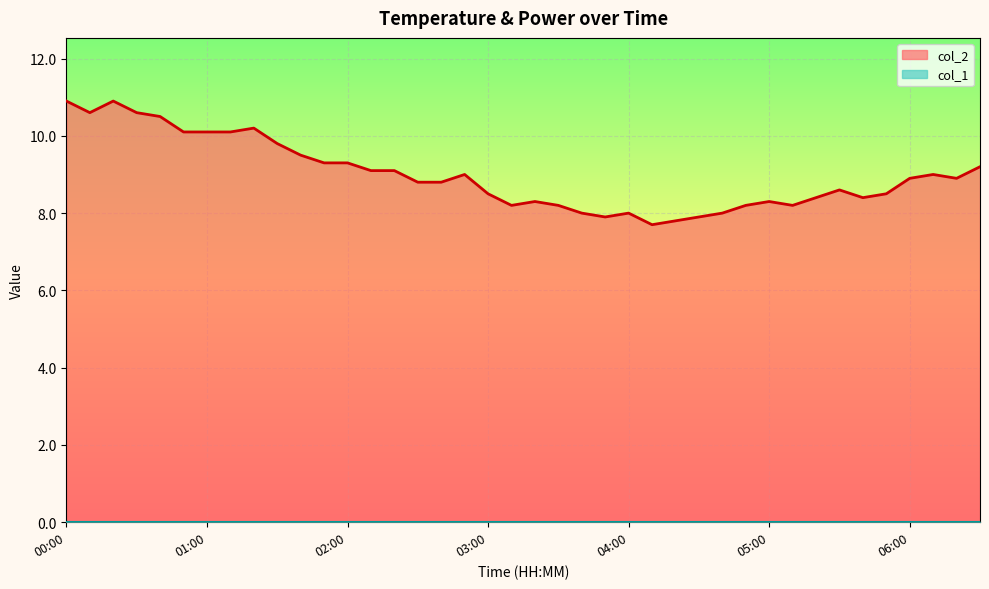

The value at 06:30 is 15.8. True or false?

False